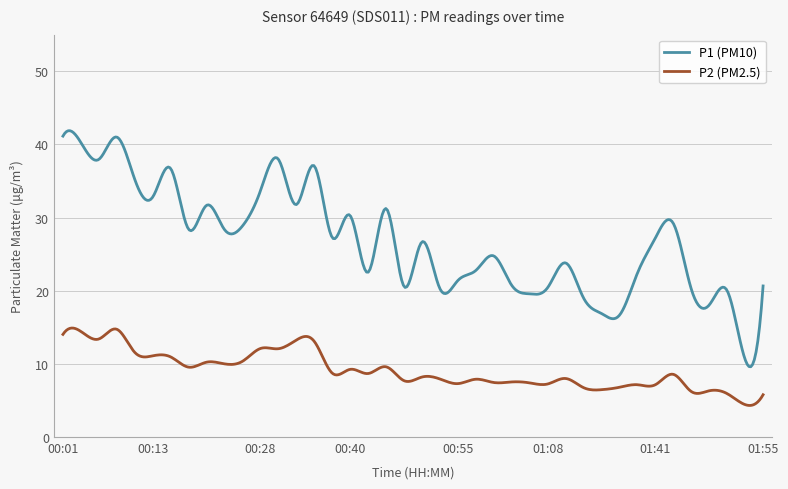

True or false: P2 (PM2.5) and P1 (PM10) cross at least once.

False